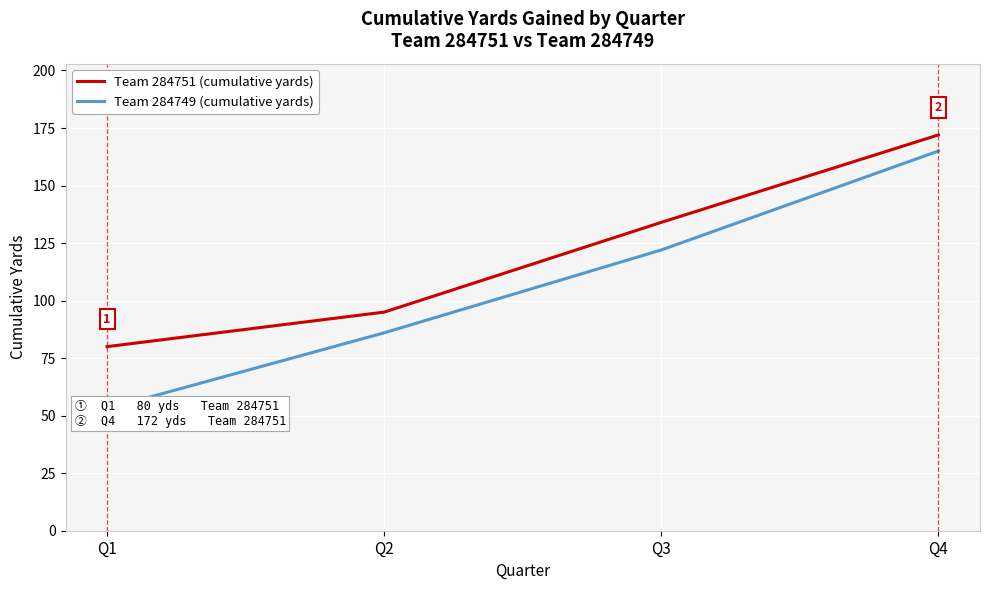

What is the value of the Team 284751 (cumulative yards) point at the 4th from the left?

172